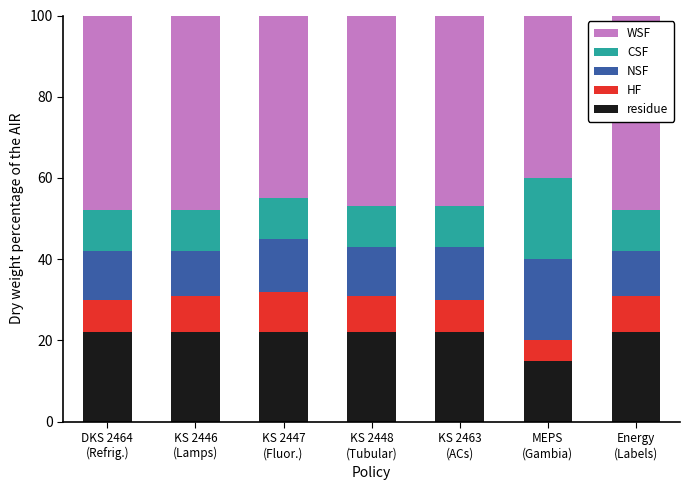

What is the difference between the second highest and minimum values in the residue series?

7